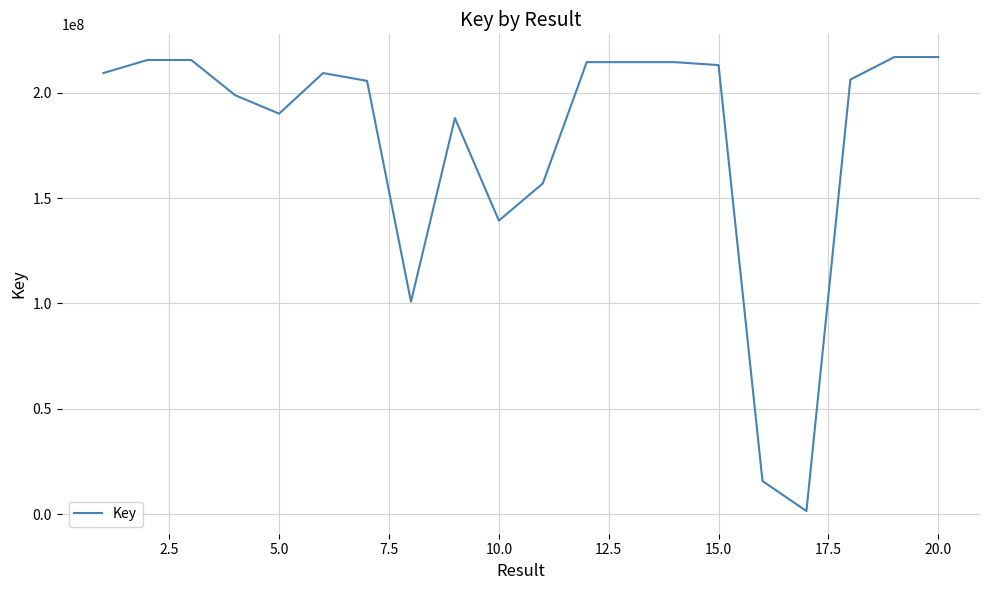

What is the difference between the maximum and minimum values?

215383902